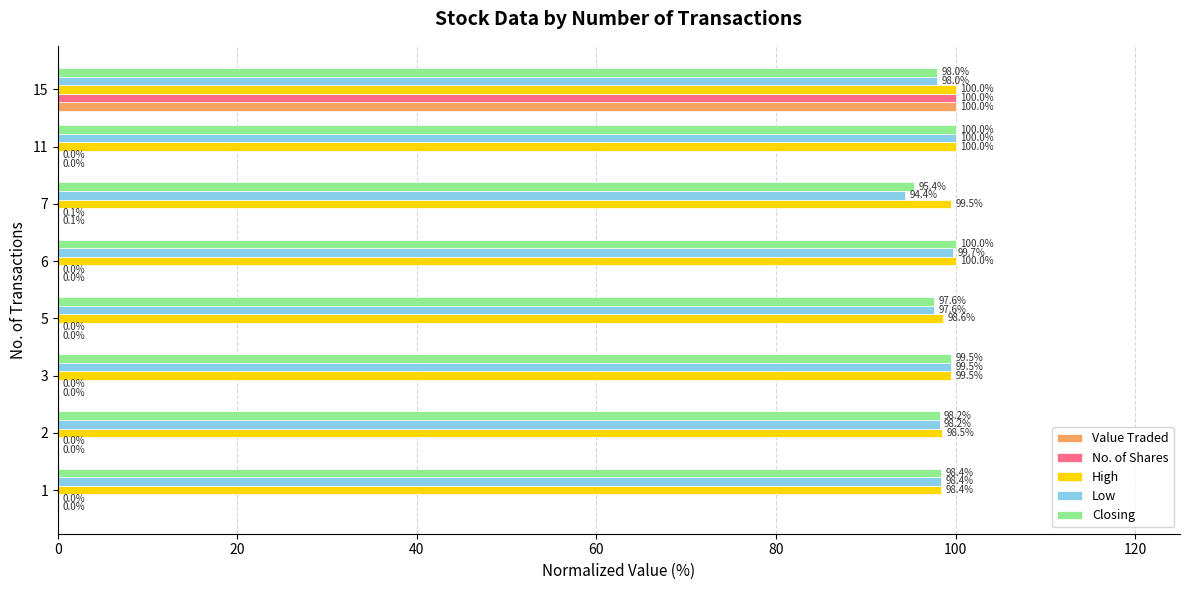

At which category is the sum across all series the highest?

15